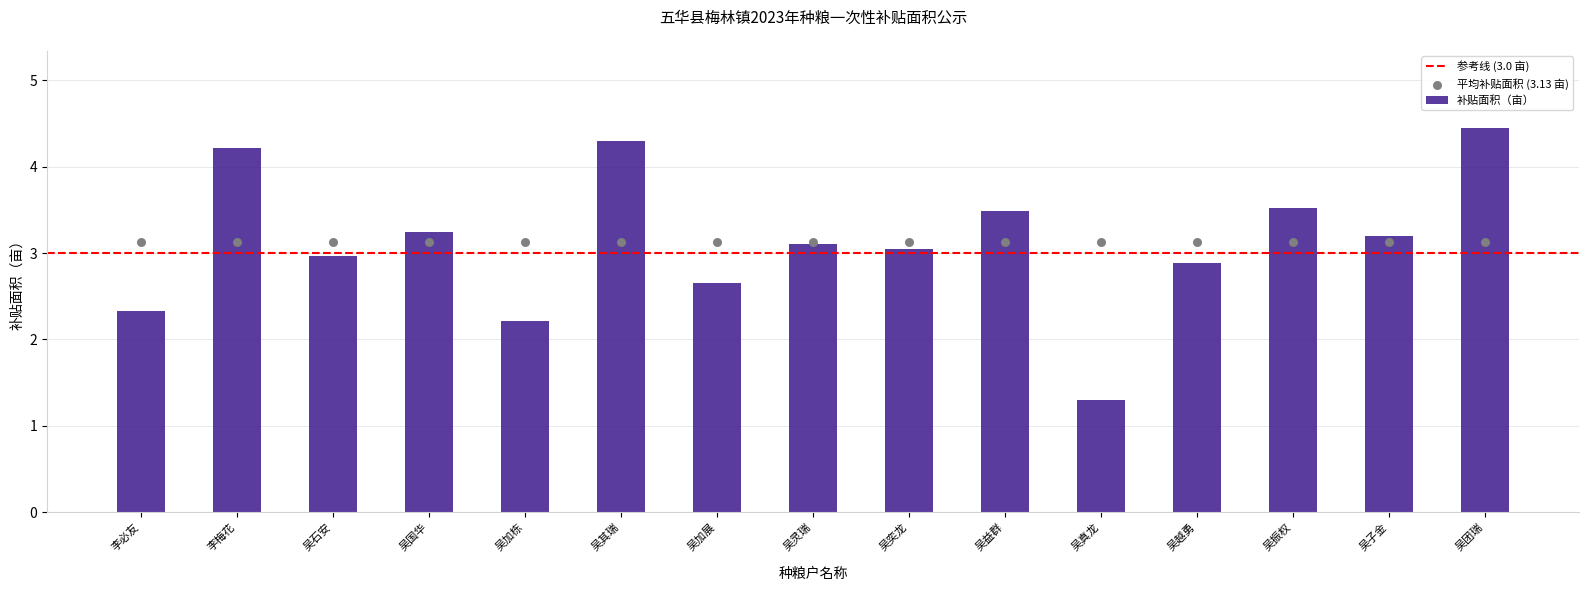

What is the change in value from 李梅花 to 吴子金?

-1.0